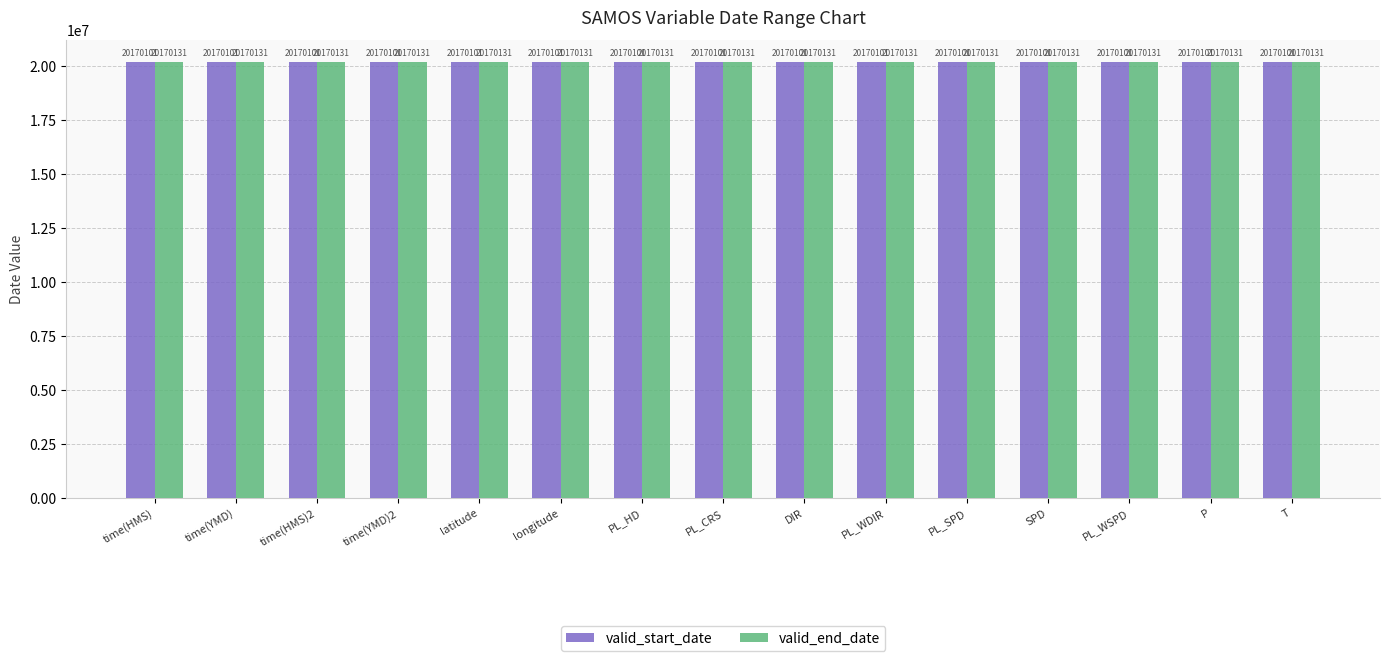

The value of valid_start_date at PL_CRS is 20170101. True or false?

True